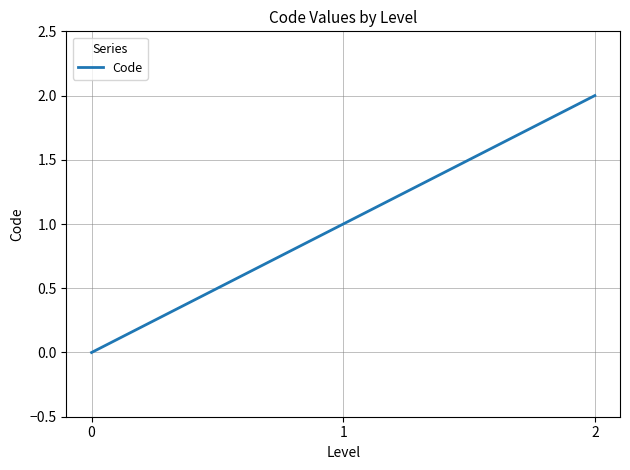

Rank the categories by value from highest to lowest.

2, 1, 0